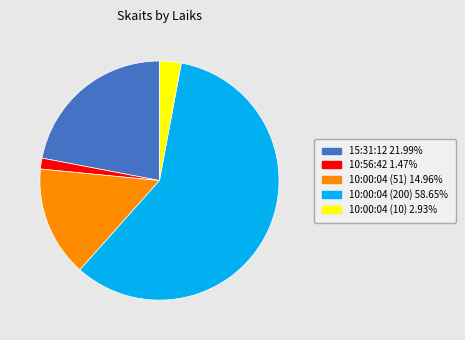

Combined, do 15:31:12 and 10:00:04 (51) account for over 50%?

No